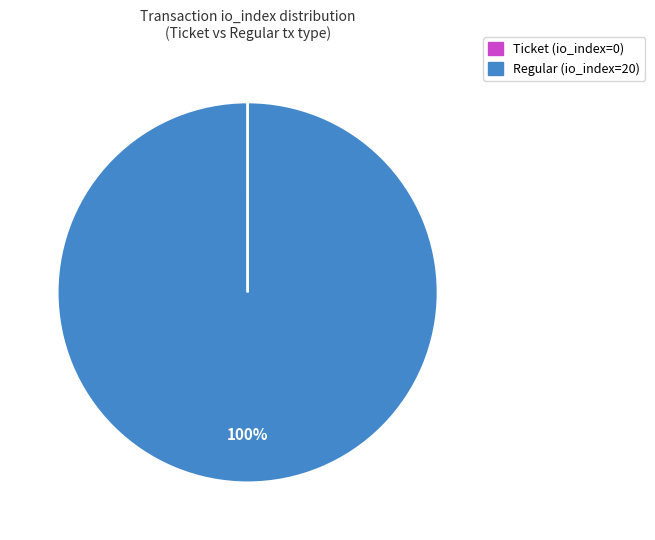

To the nearest percent, what is the average slice percentage?

50%